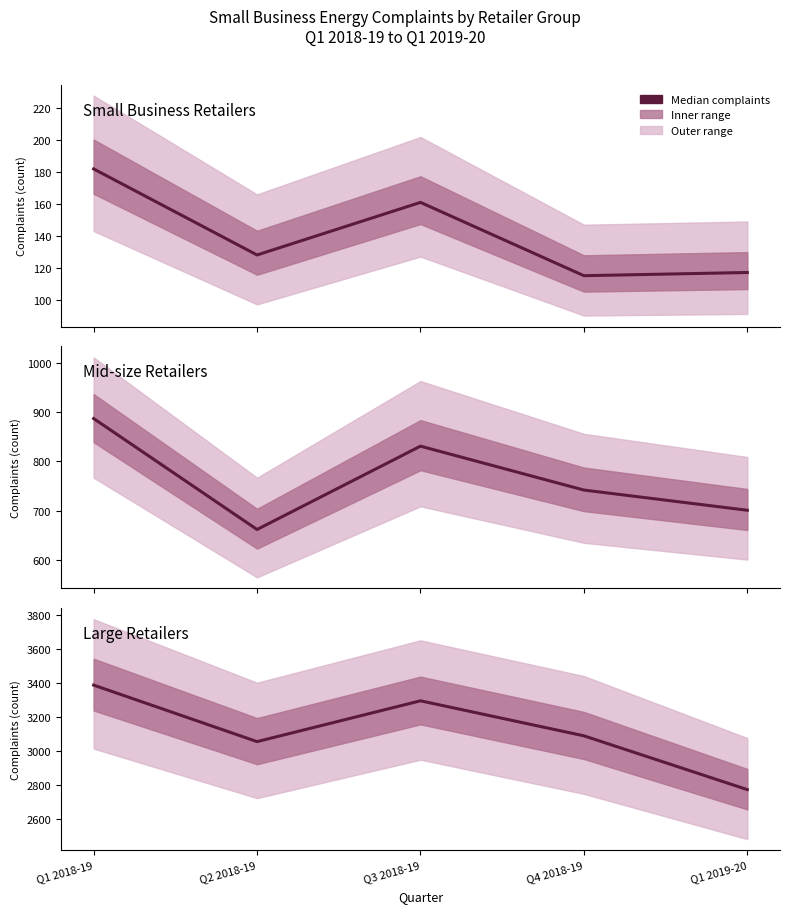

Which category has the lowest value across all series?

Q1 2019-20